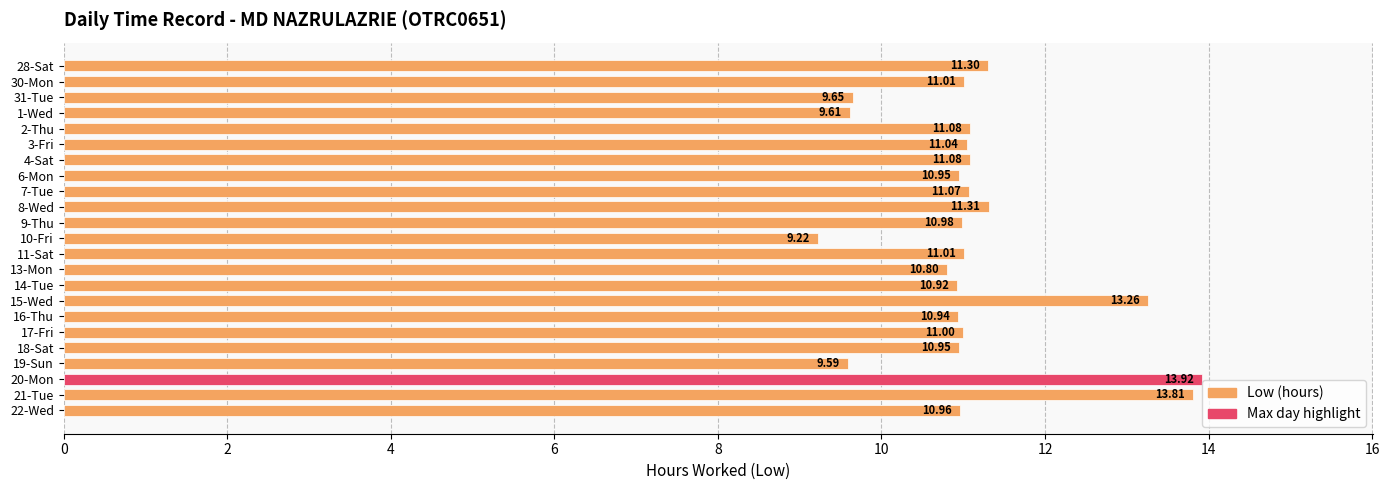

What is the ratio of the value at 1-Wed to the value at 31-Tue?

1.0